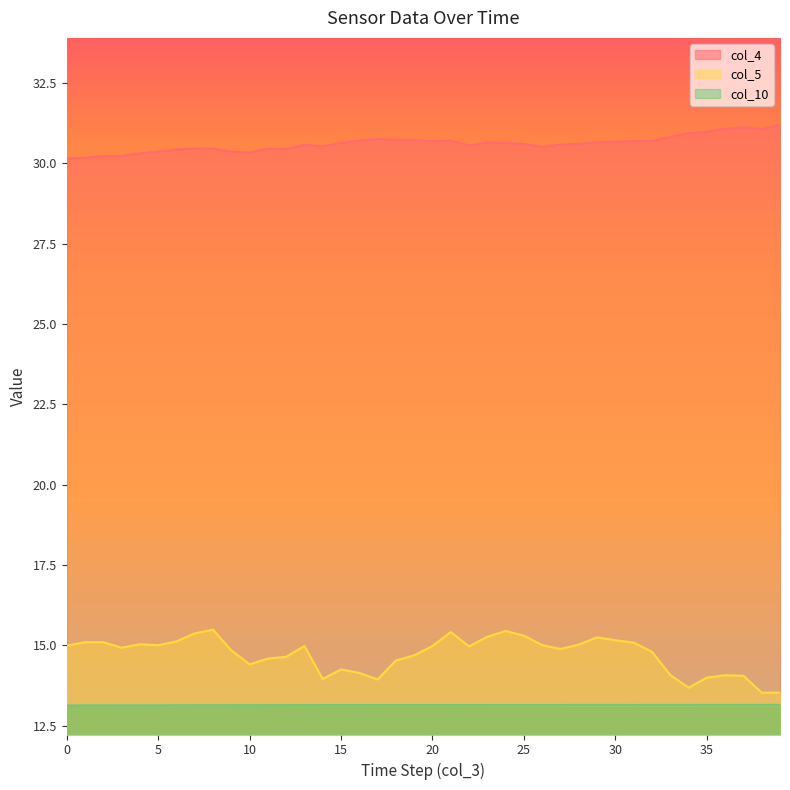

How many categories are shown in the chart?

40